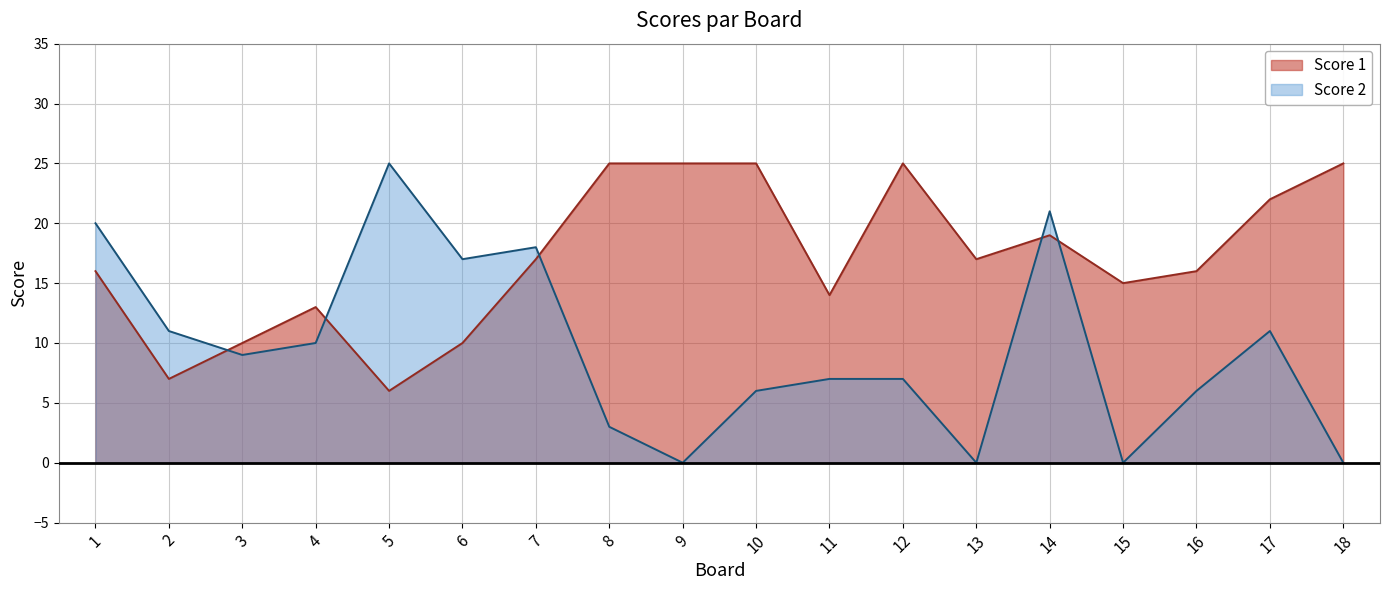

What is the sum of the Score 2 values at 15 and 1?

20